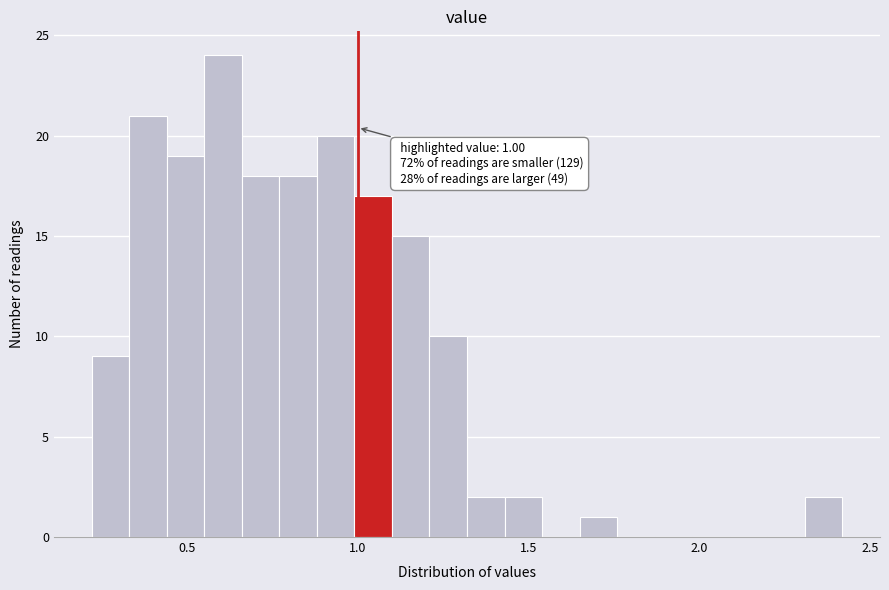

Read against the x-axis, roughly where is the centre of the tallest bar?

0.60